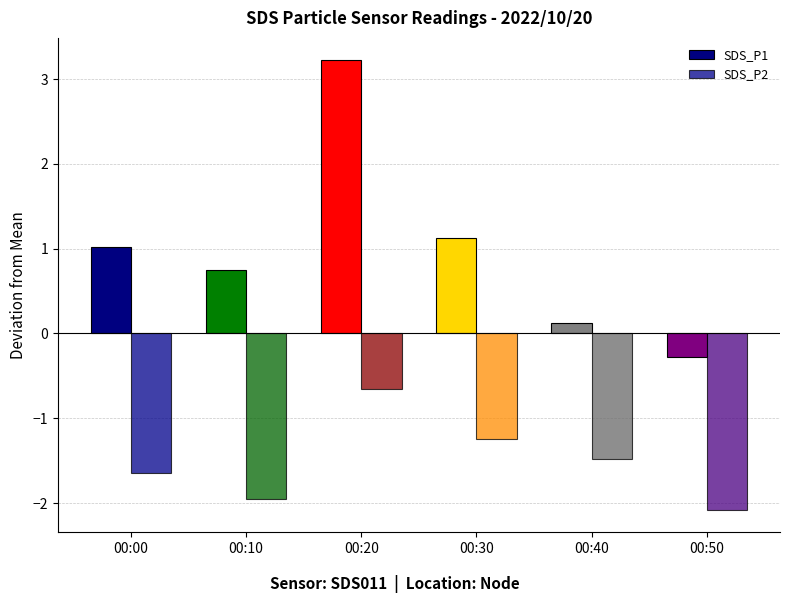

What is the lowest value of the SDS_P1 series?

-0.3